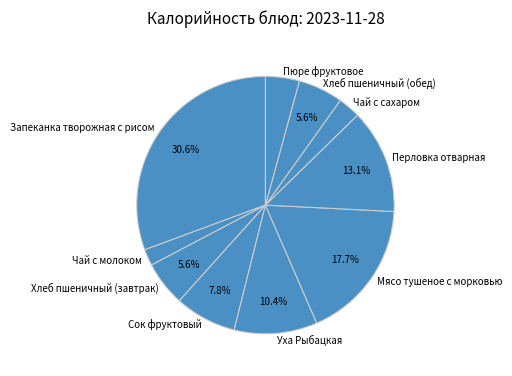

Does Сок фруктовый account for over 50% of the chart?

No